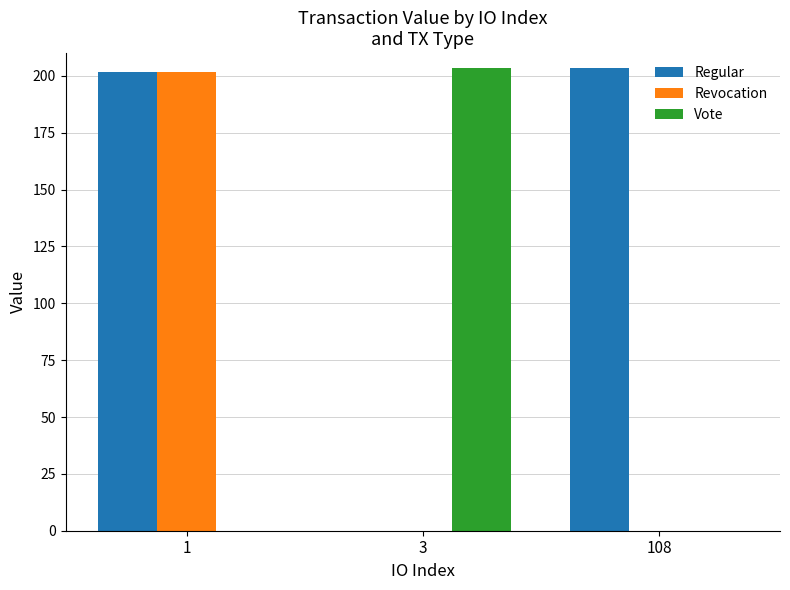

Between 1 and 108, which series saw the biggest shift?

Revocation